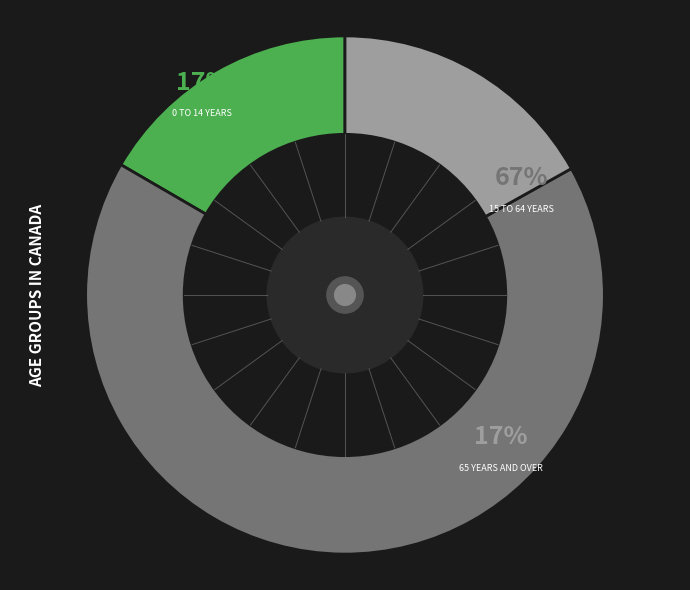

Which slice is the smallest?

0 to 14 years